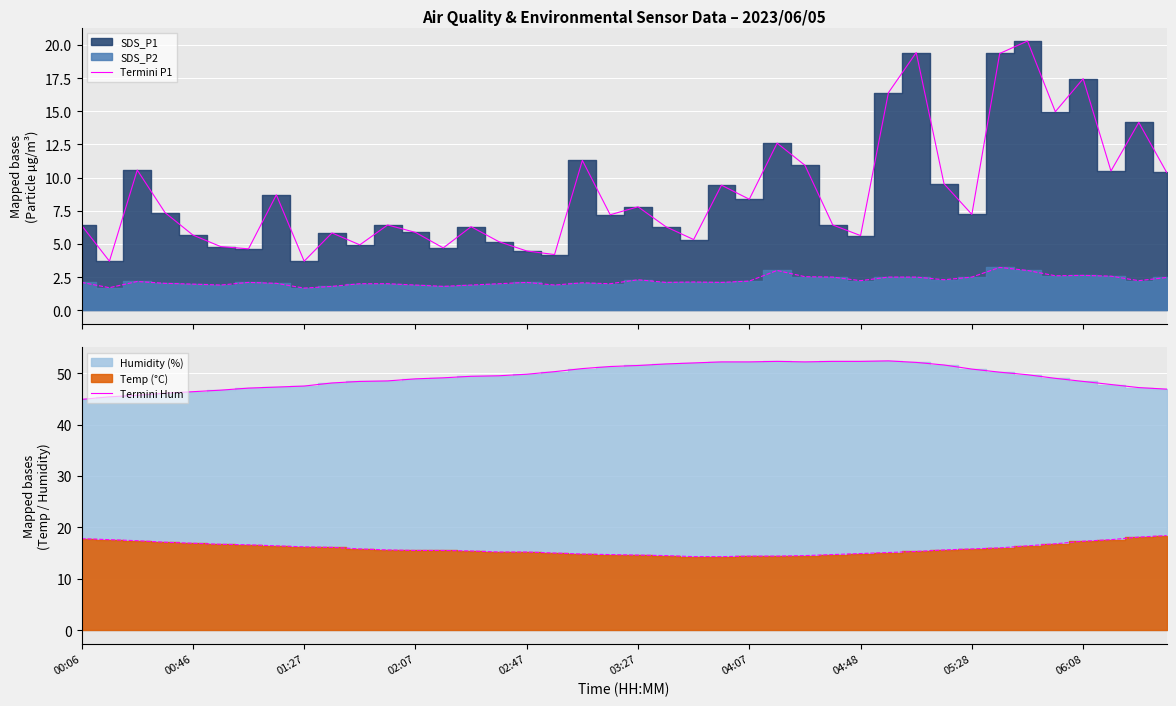

Where is Termini P1 nearest to the value 12?

25